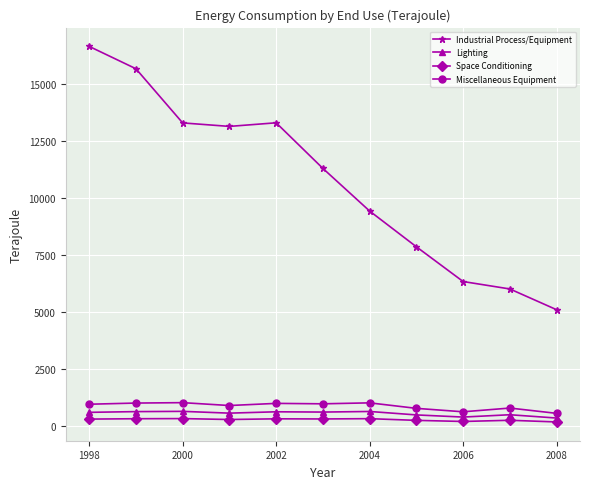

True or false: Miscellaneous Equipment and Industrial Process/Equipment cross at least once.

False